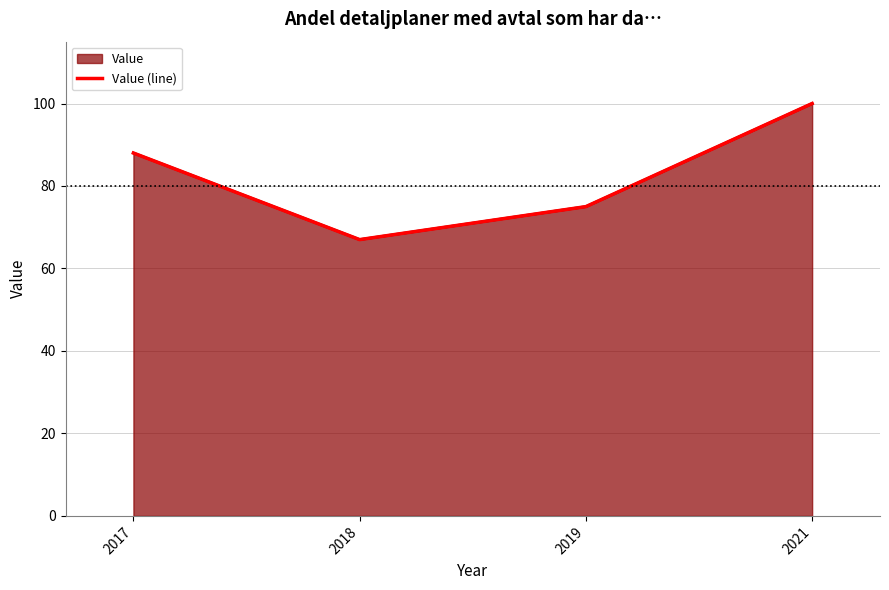

The value at 2018 is 35. True or false?

False